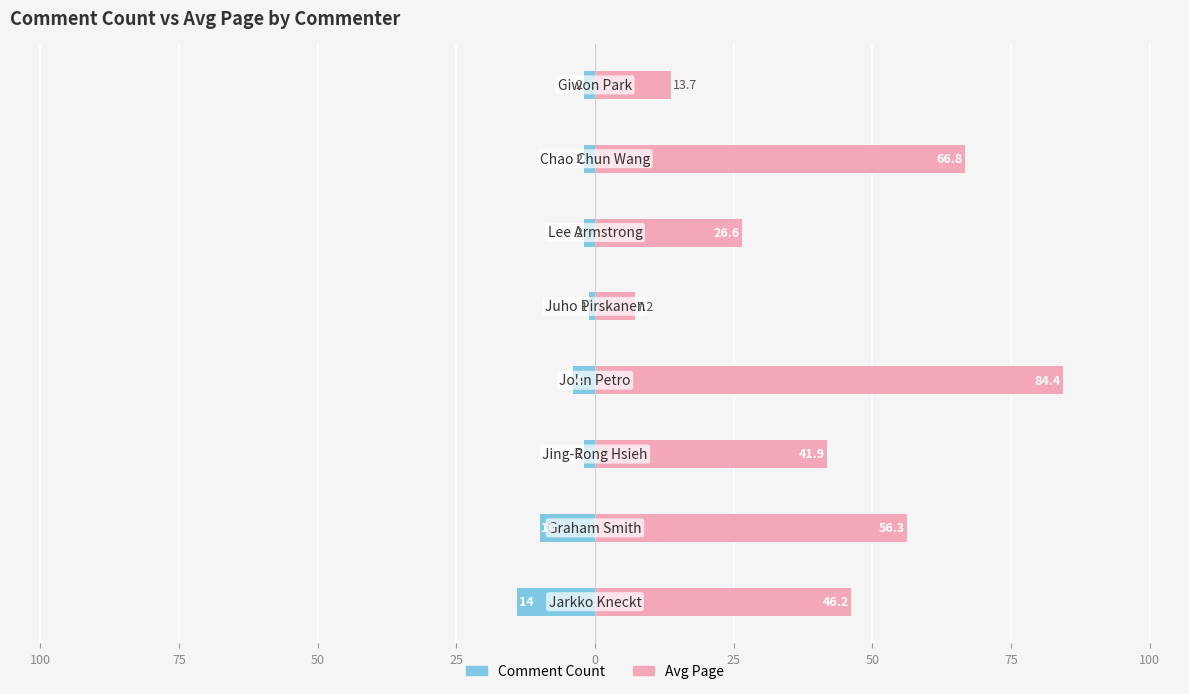

Reading left to right, what are all the values shown in this chart?

Comment Count: -14.0	-10.0	-2.0	-4.0	-1.0	-2.0	-2.0	-2.0
Avg Page: 46.2	56.3	41.9	84.4	7.2	26.6	66.8	13.7